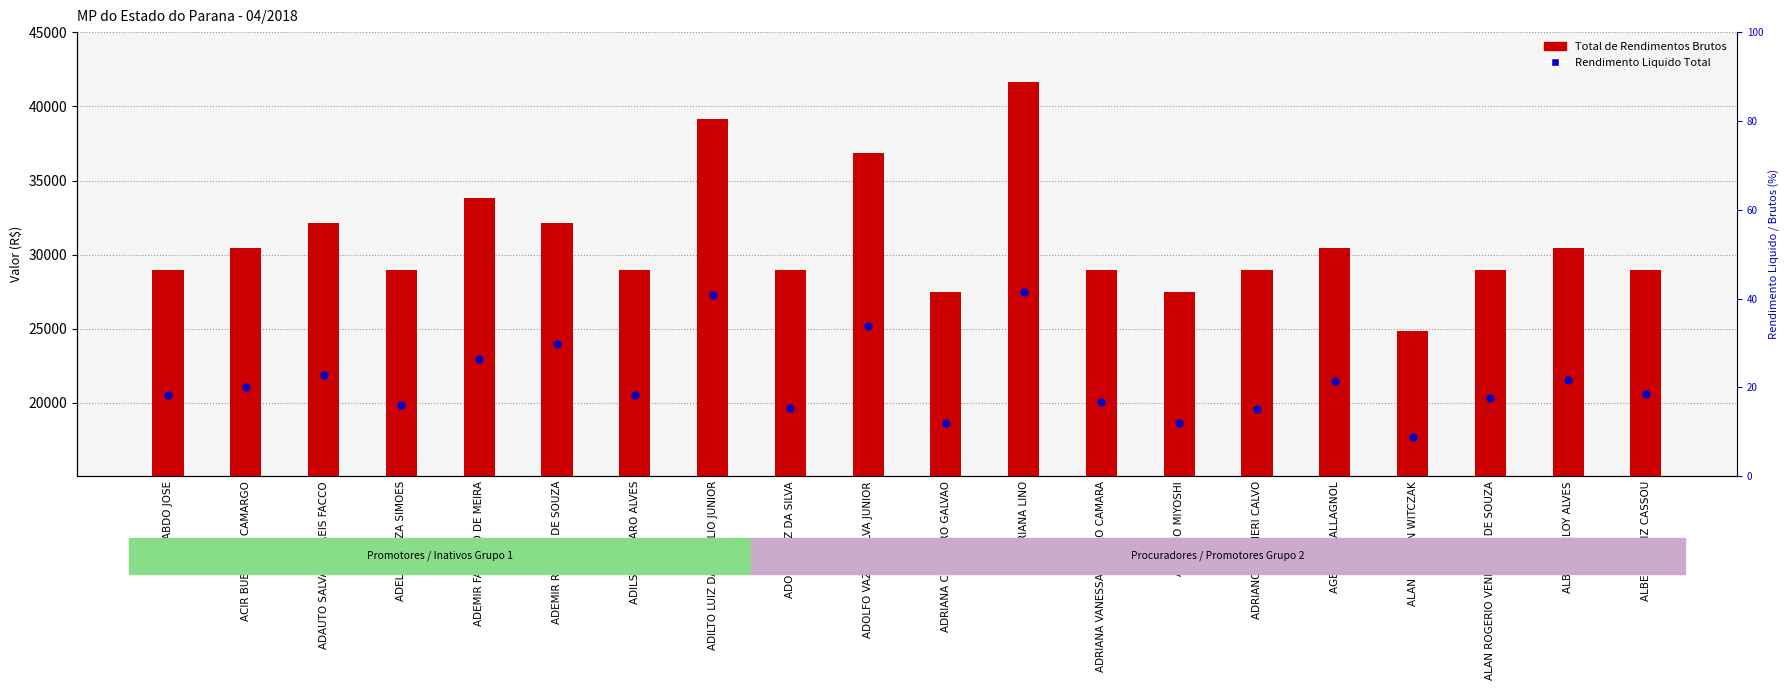

Which series reaches the maximum Y coordinate?

Total de Rendimentos Brutos